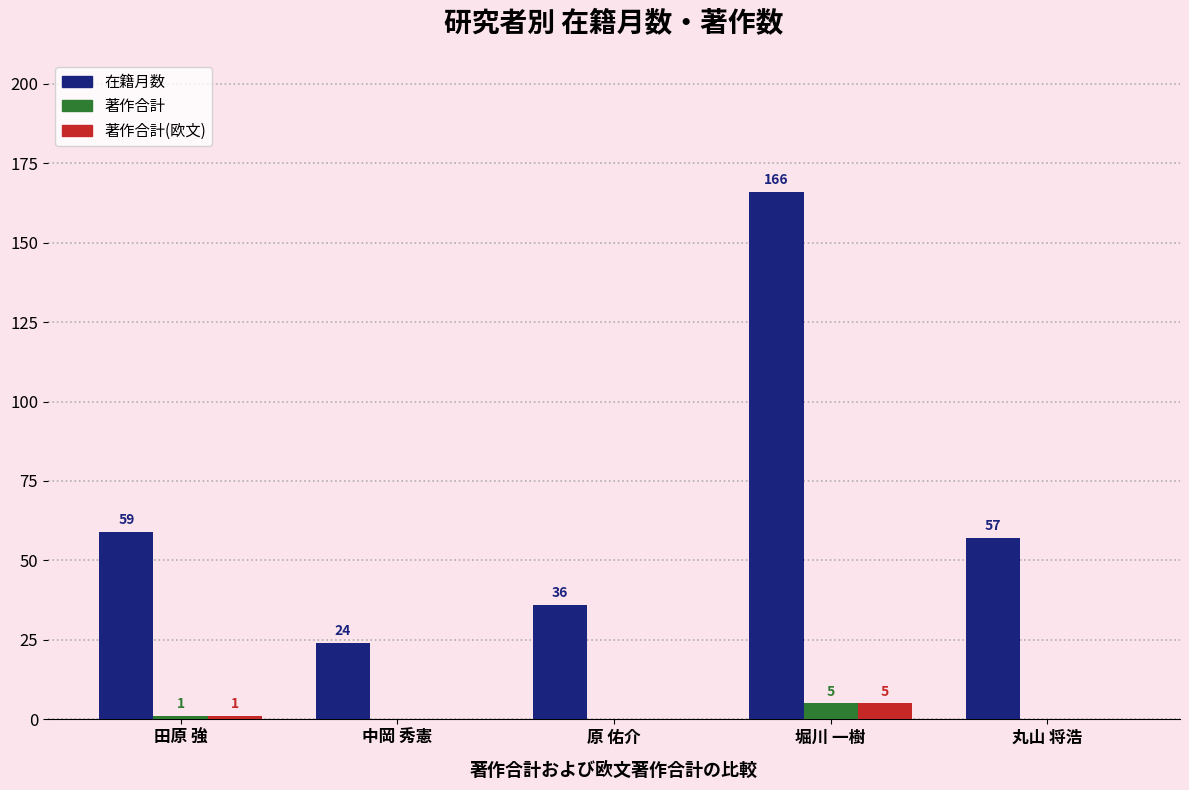

What is the sum of all 著作合計(欧文) values?

6